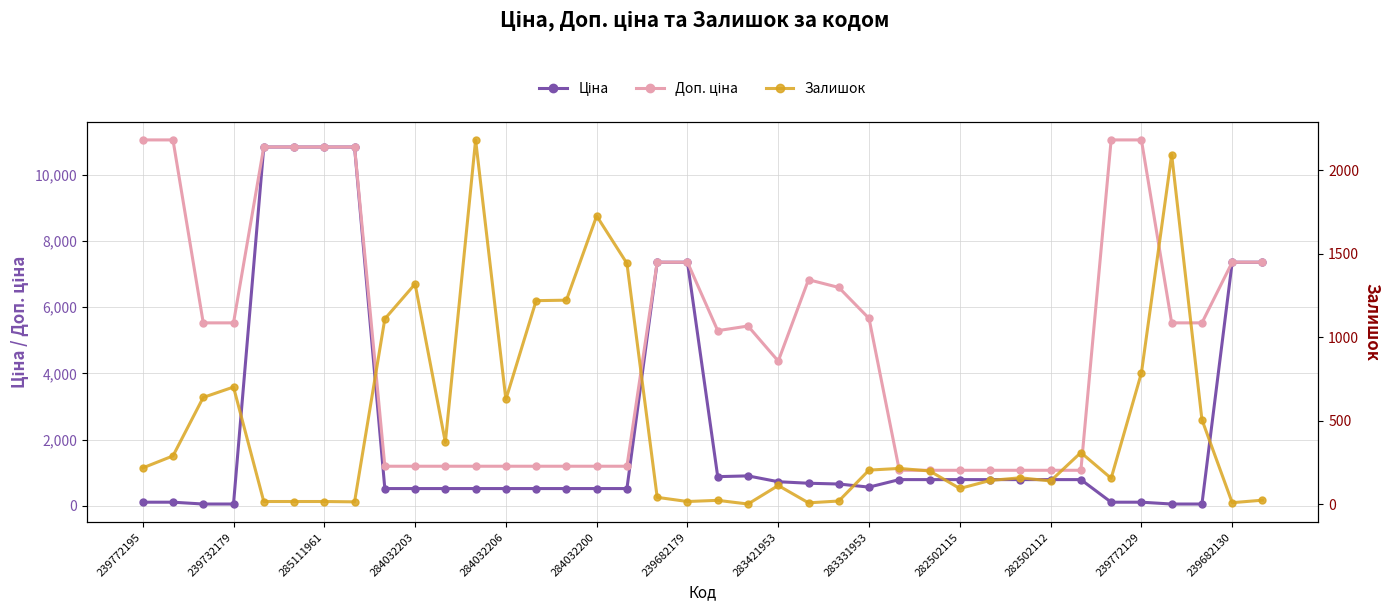

List the labels in order of Залишок value, largest first.

239772129, 34, 15, 16, 282502115, 14, 13, 283331953, 33, 284032203, 285111961, 239682130, 35, 282502112, 31, 239732179, 239772195, 25, 24, 26, 29, 32, 28, 30, 21, 27, 17, 37, 19, 23, 284032206, 284032200, 239682179, 18, 283421953, 36, 22, 20